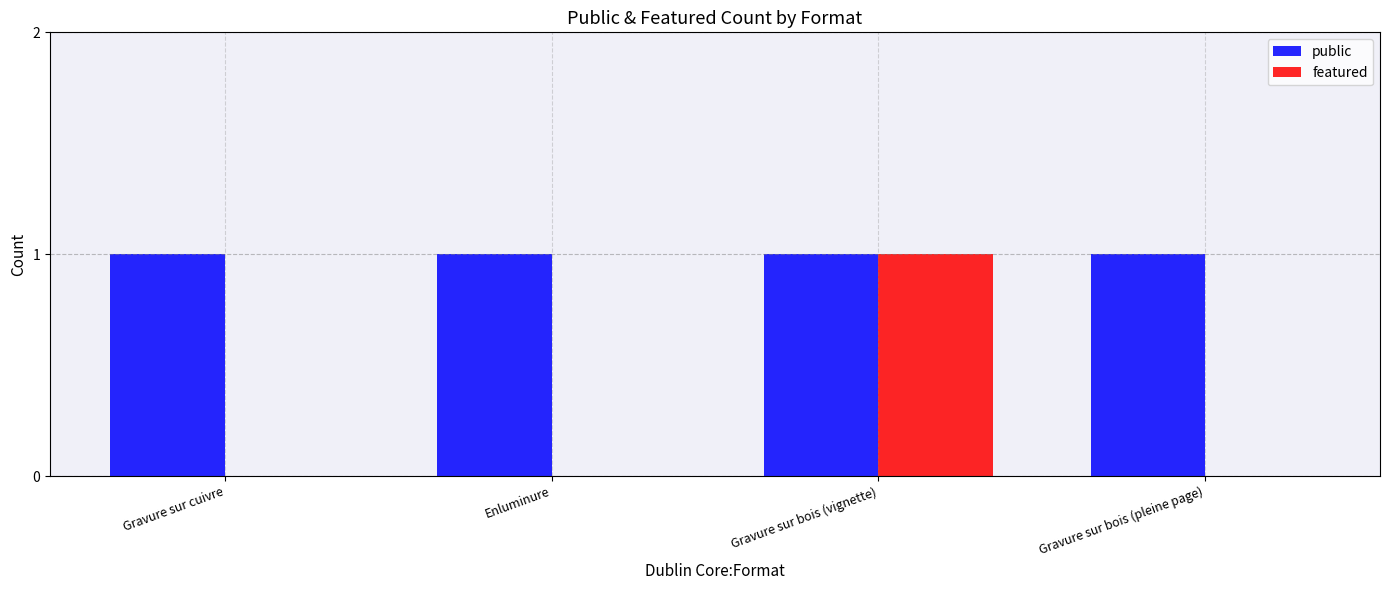

At which label does featured reach its peak?

Gravure sur bois (vignette)